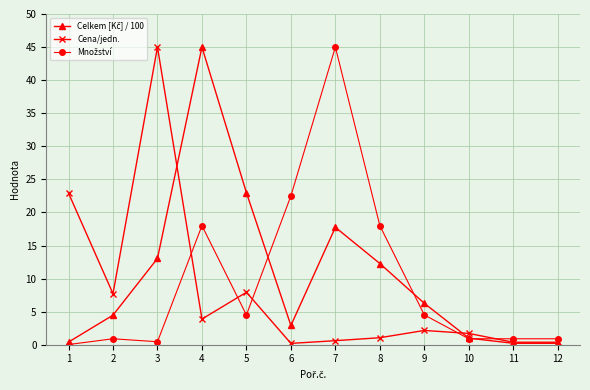

At which category is the sum across all series the highest?

4